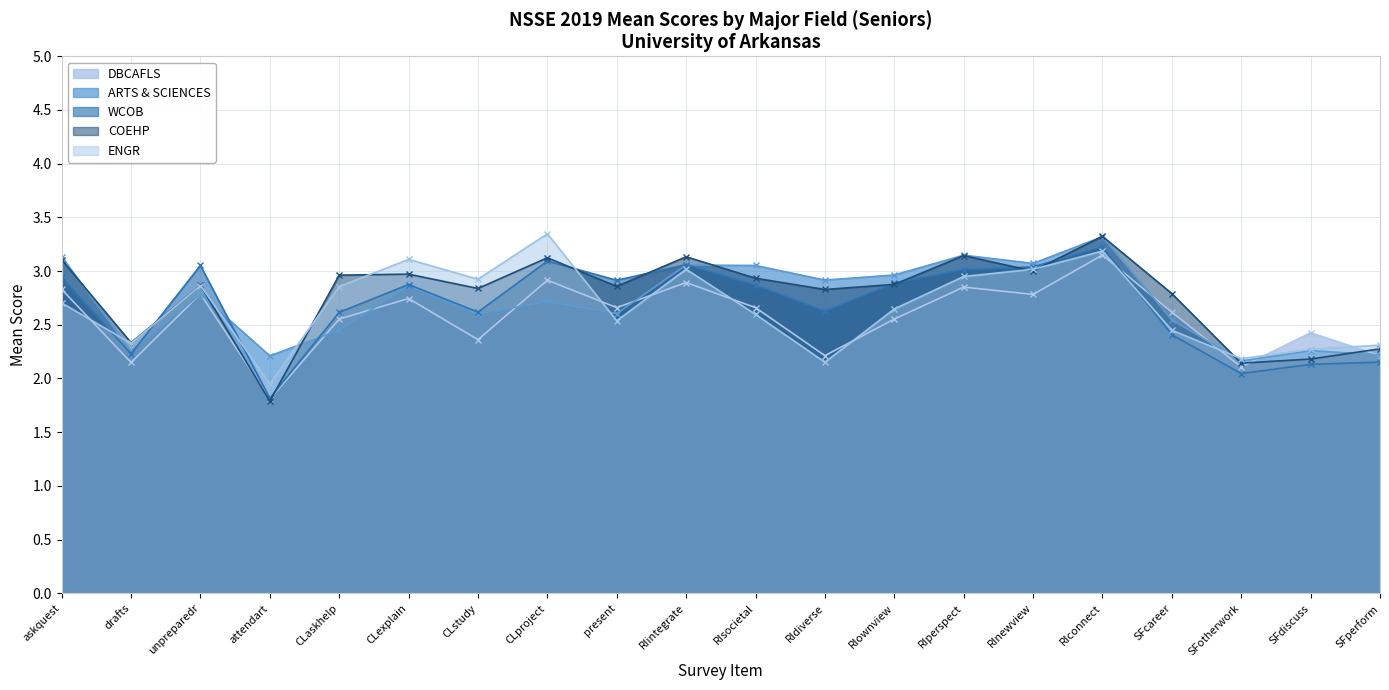

How many lines are shown in the chart?

5